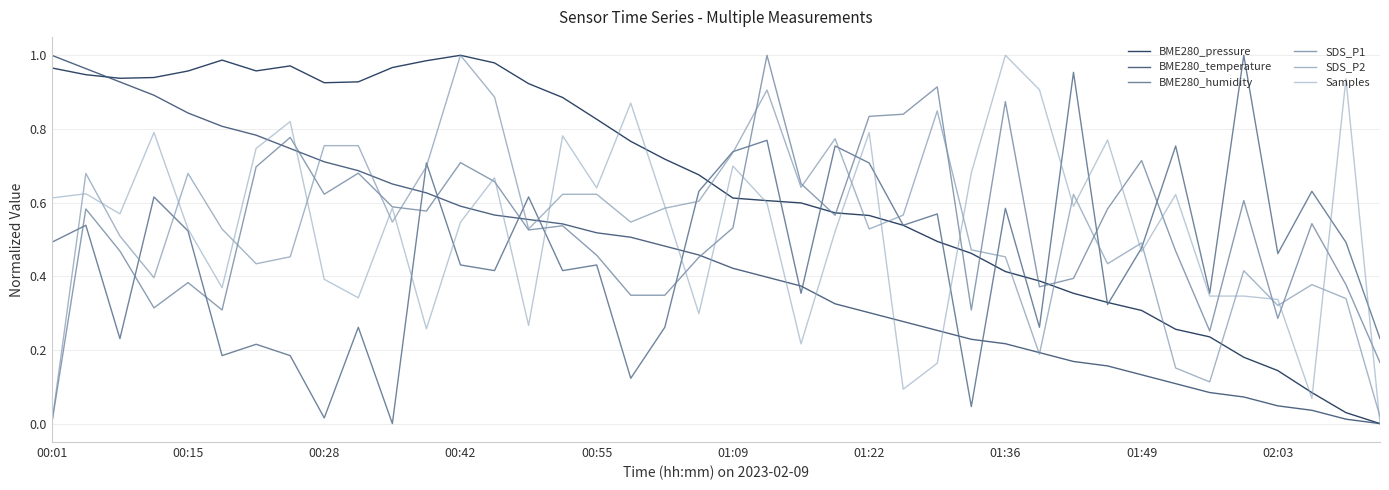

Does the chart display data point markers on the line(s)?

No